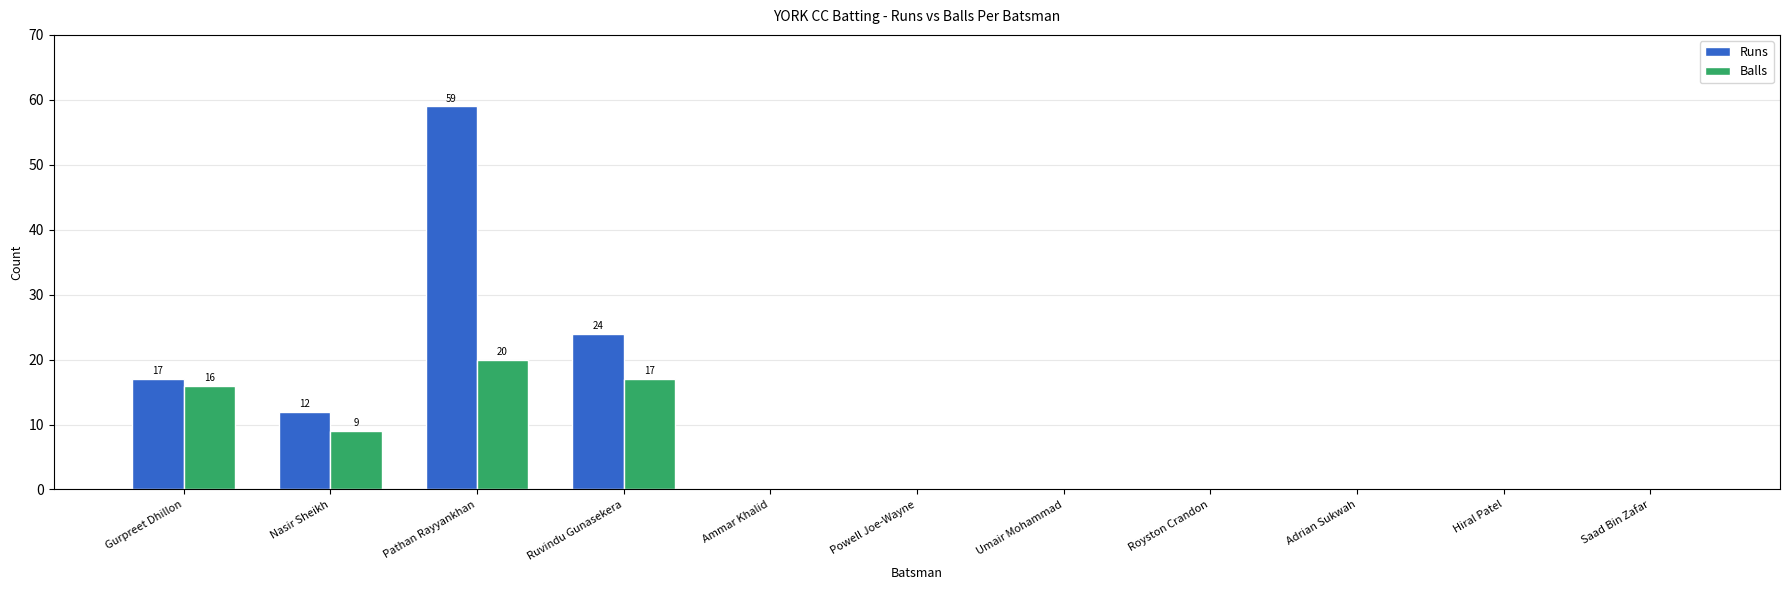

Which series has the largest range (max minus min)?

Runs